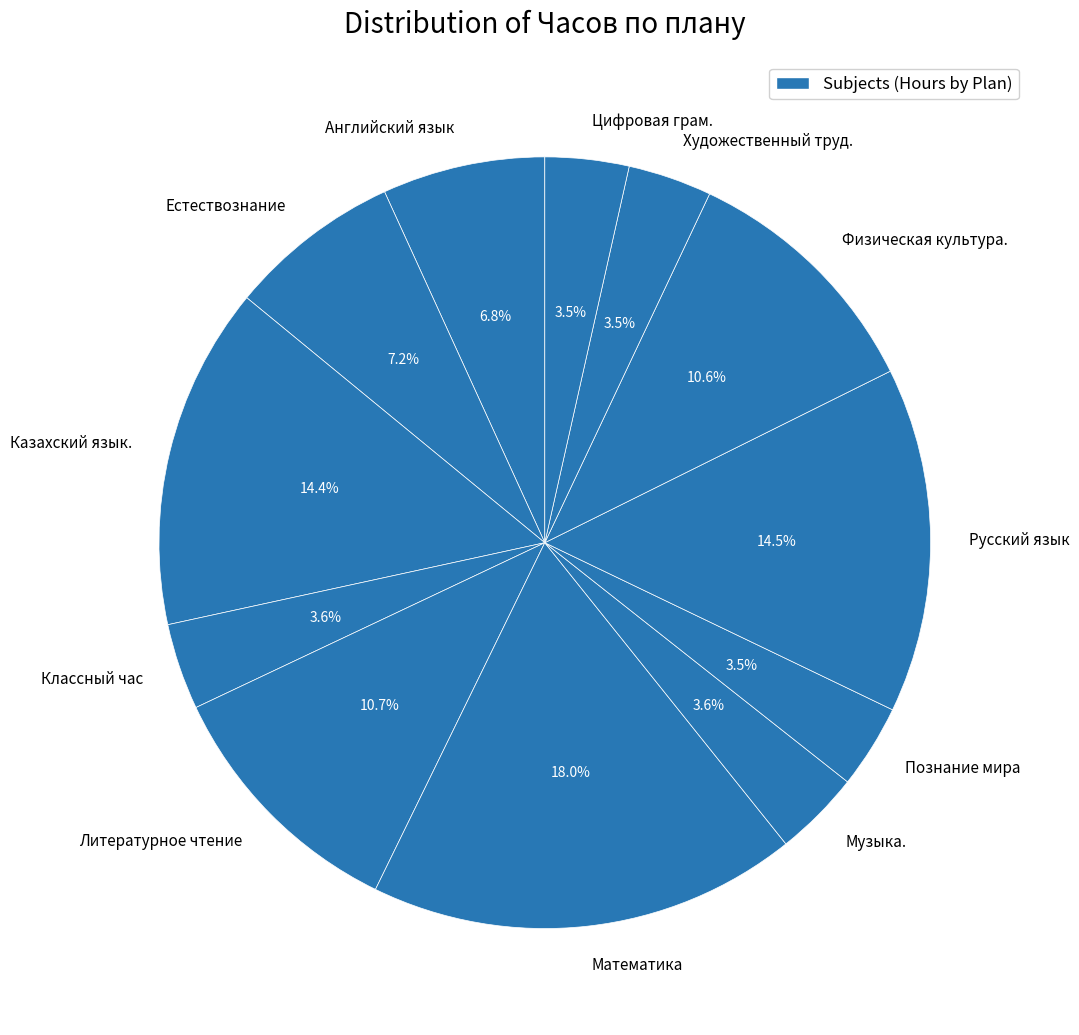

To the nearest percent, what is the difference between the Литературное чтение and Русский язык slice percentages?

4%